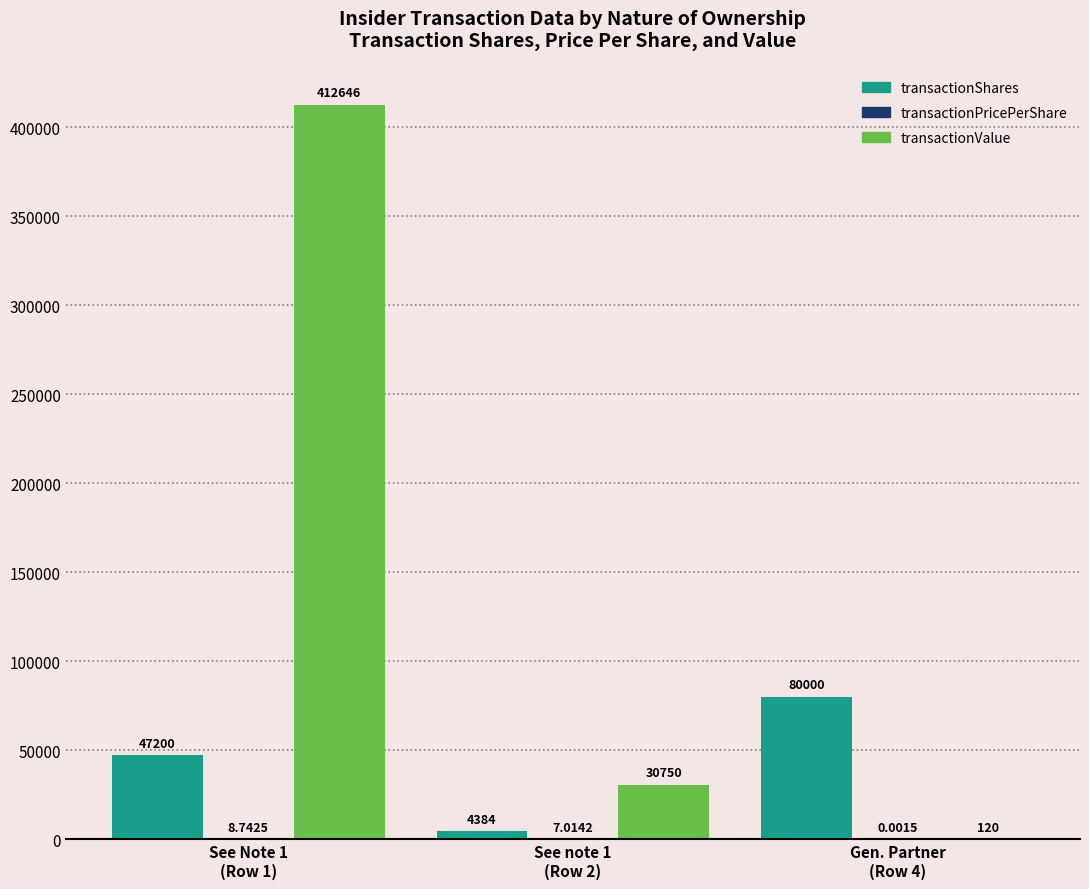

Which series changed the most between See Note 1
(Row 1) and See note 1
(Row 2)?

transactionValue